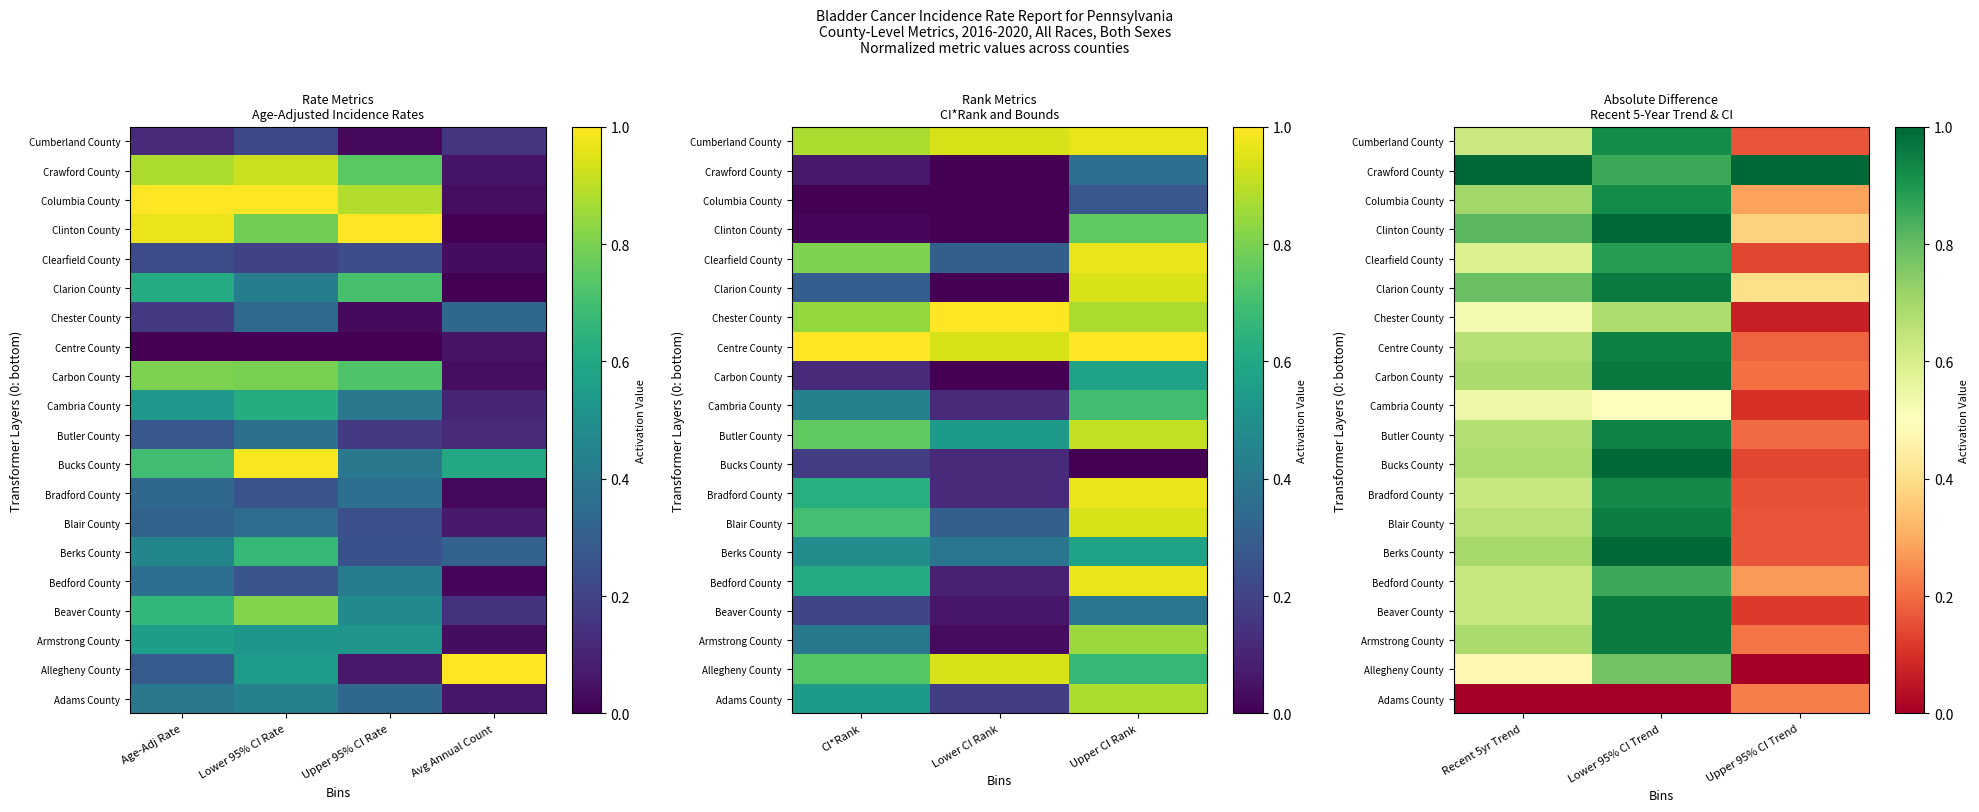

Is the value of Cambria County at Upper 95% CI Trend greater than the value of Carbon County at Upper 95% CI Trend?

No